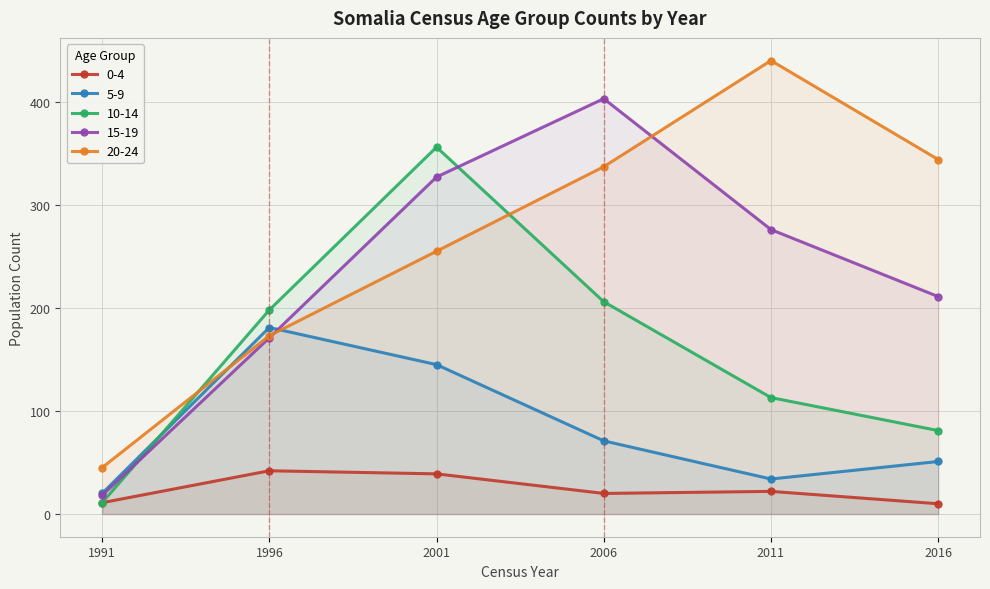

What is the sum of all 15-19 values?

1406